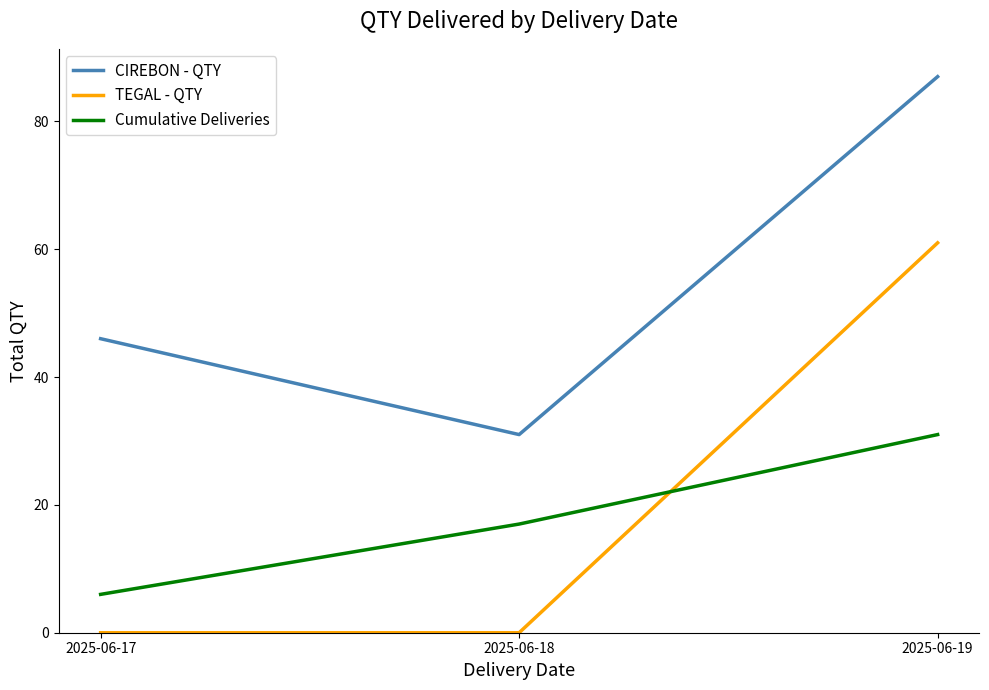

List the labels in order of CIREBON - QTY value, largest first.

2025-06-19, 2025-06-17, 2025-06-18